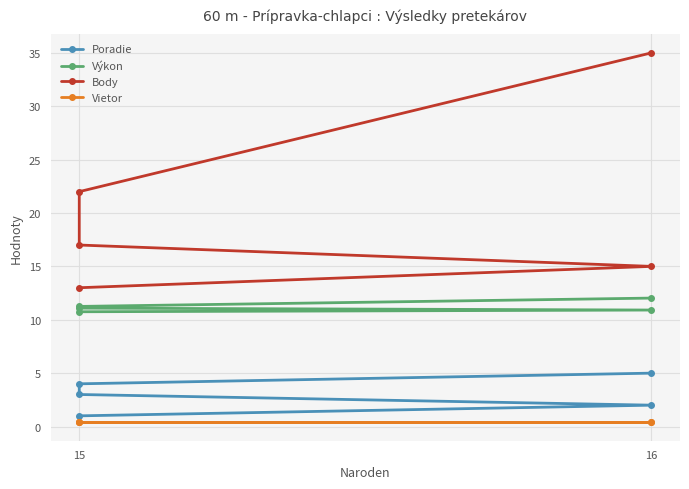

True or false: Poradie and Vietor intersect in this chart.

False